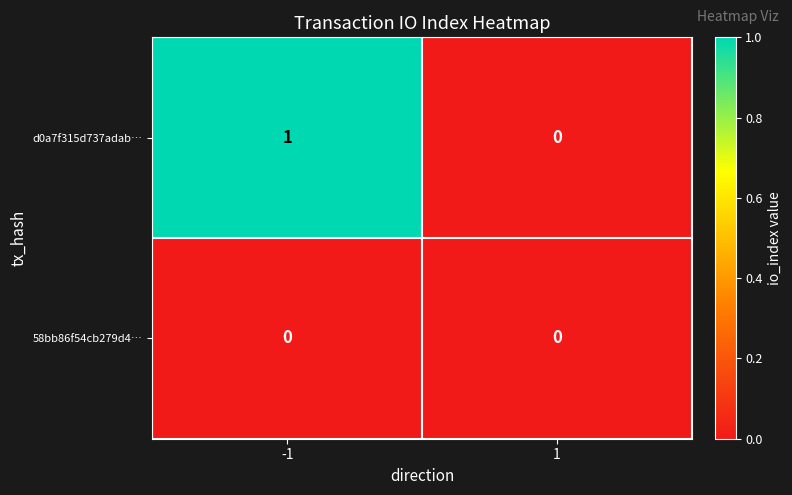

Reading right to left, what are all the values shown in this chart?

d0a7f315d737adab…: 0	1
58bb86f54cb279d4…: 0	0